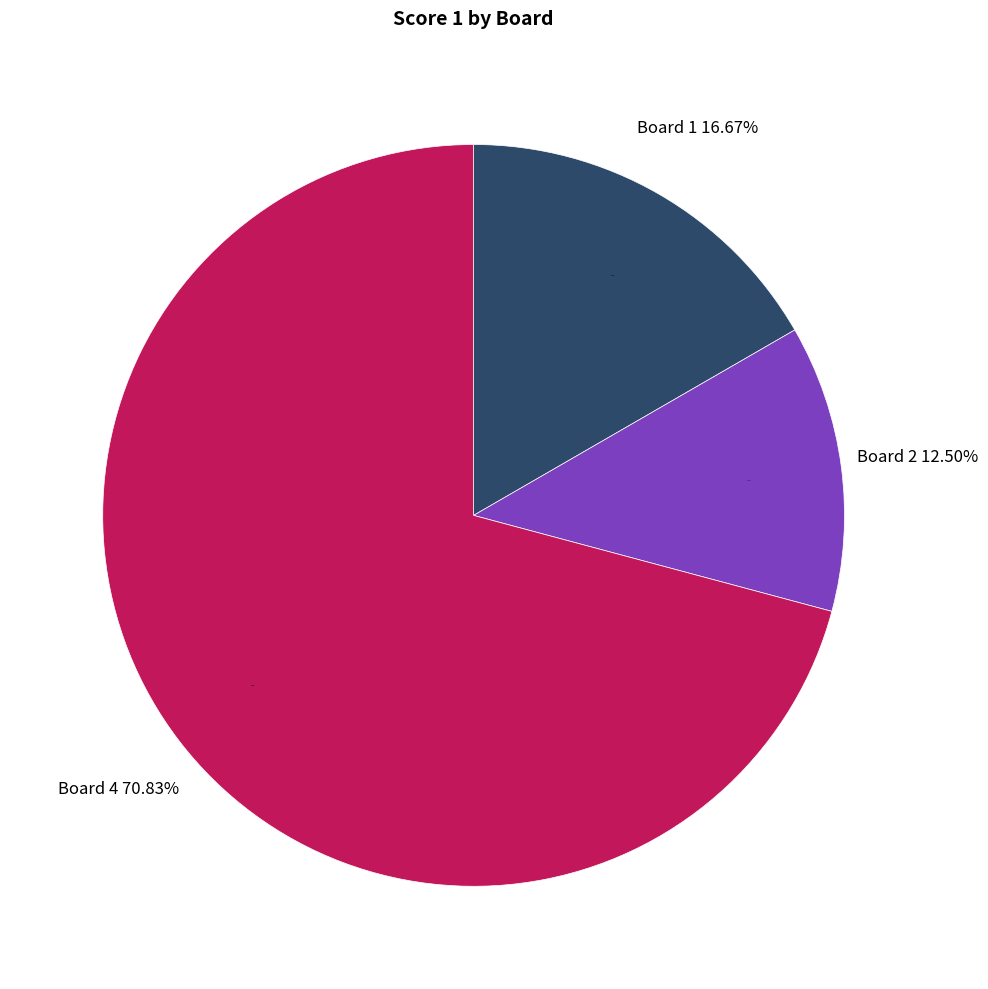

Does any single category account for the majority?

Yes